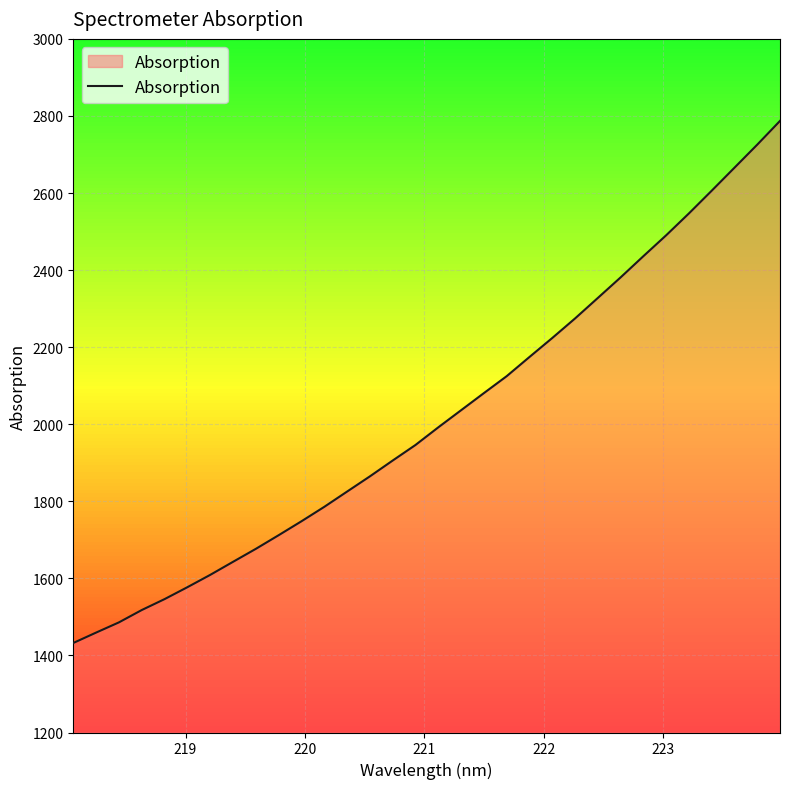

Reading right to left, what are all the values shown in this chart?

2787.2	2725.5	2665.7	2606.0	2547.1	2490.3	2436.1	2381.0	2327.6	2274.5	2223.7	2174.5	2124.7	2080.7	2036.3	1991.9	1946.2	1905.8	1864.7	1825.2	1785.6	1748.2	1712.0	1676.6	1642.9	1609.0	1577.1	1546.2	1517.8	1485.8	1459.3	1432.3